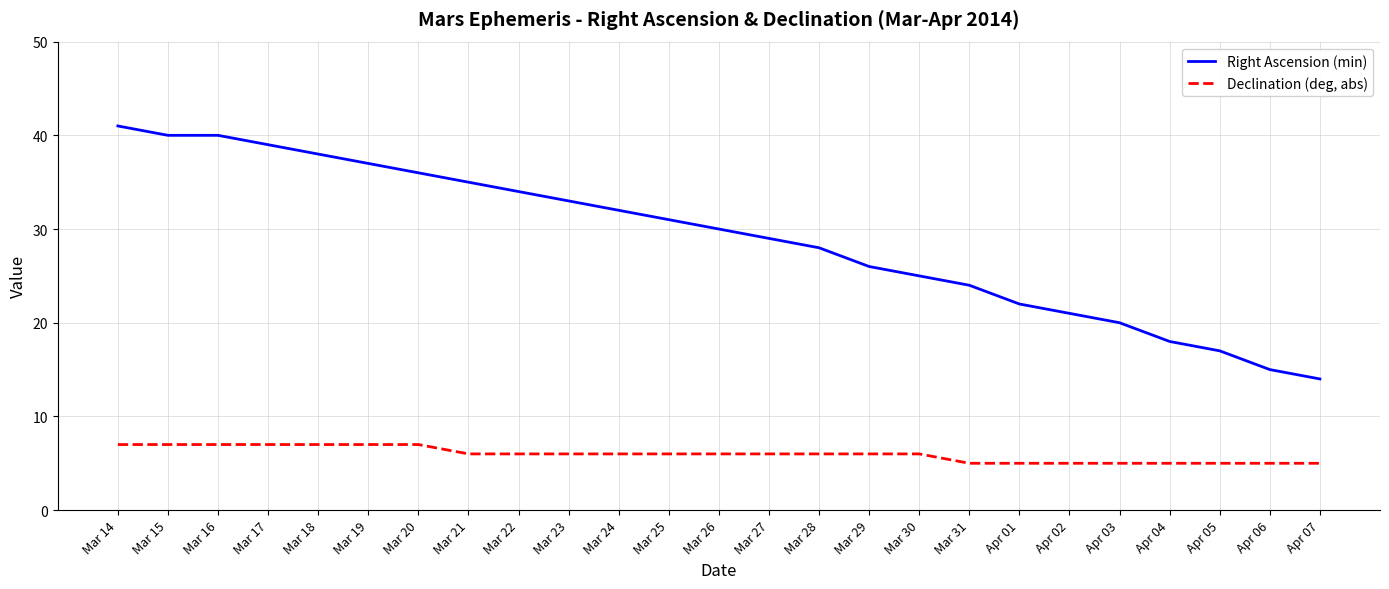

Which series changed the most between Mar 26 and Mar 31?

Right Ascension (min)